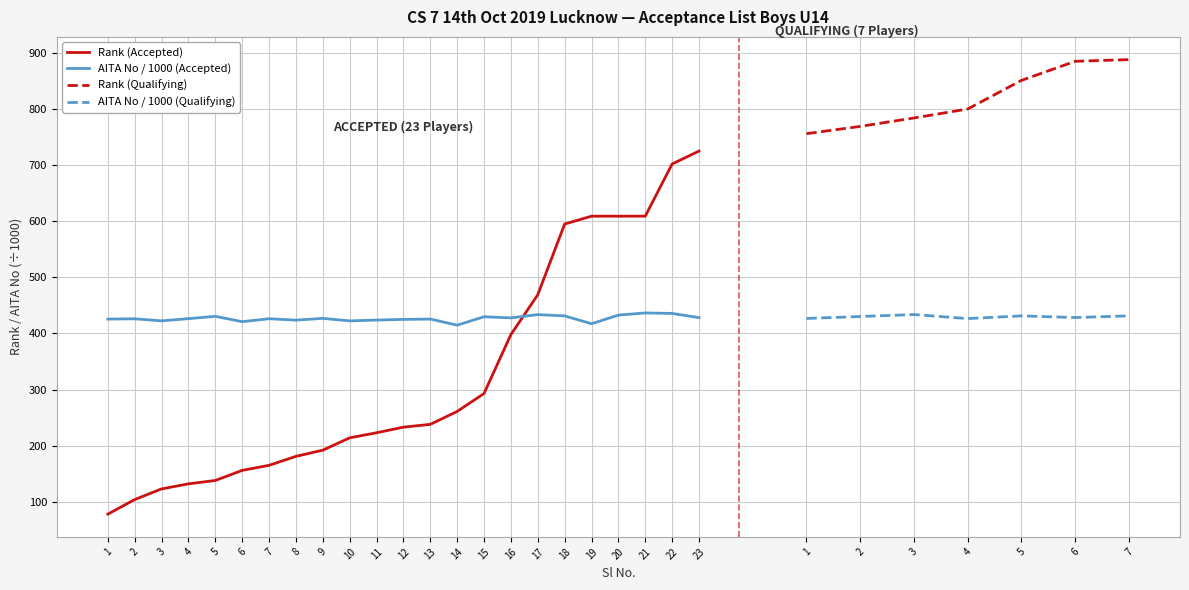

At which label is AITA No (Accepted) closest to 425?

12